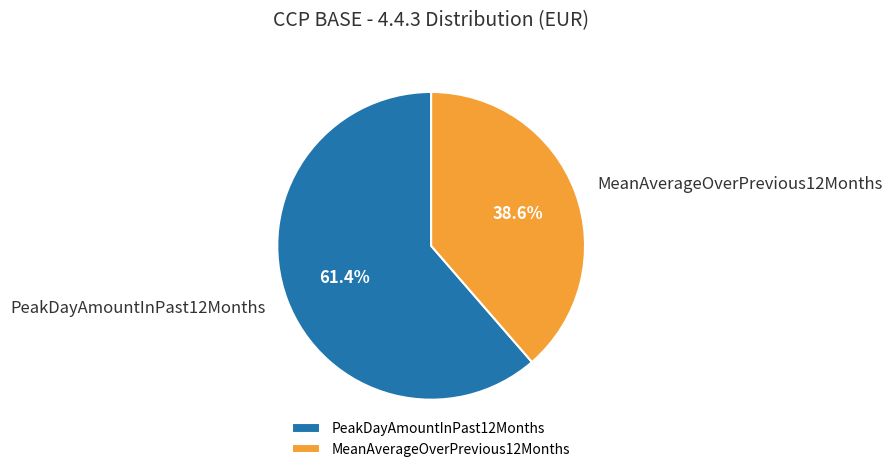

To the nearest percent, what is the average slice percentage?

50%